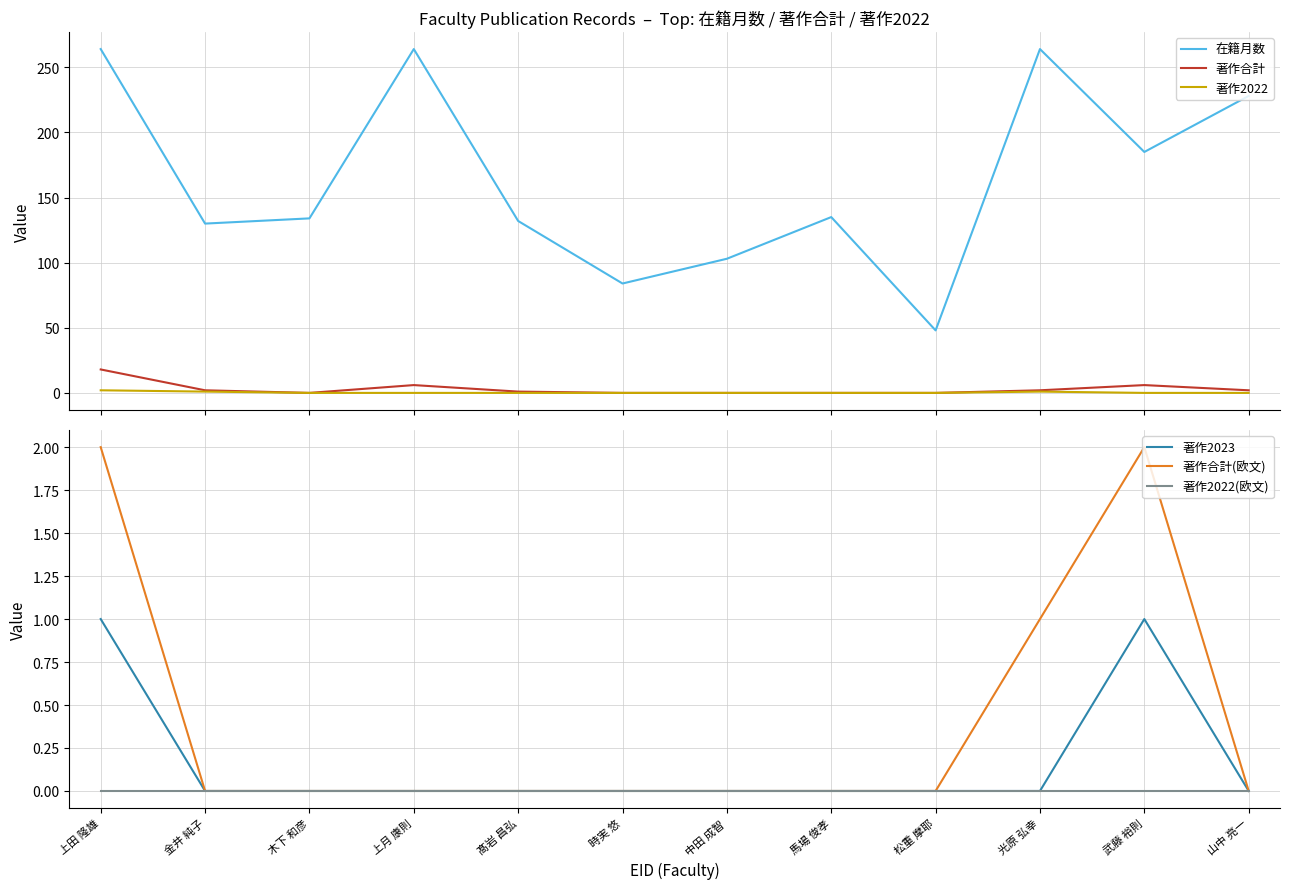

Which series has the largest total across all categories?

在籍月数